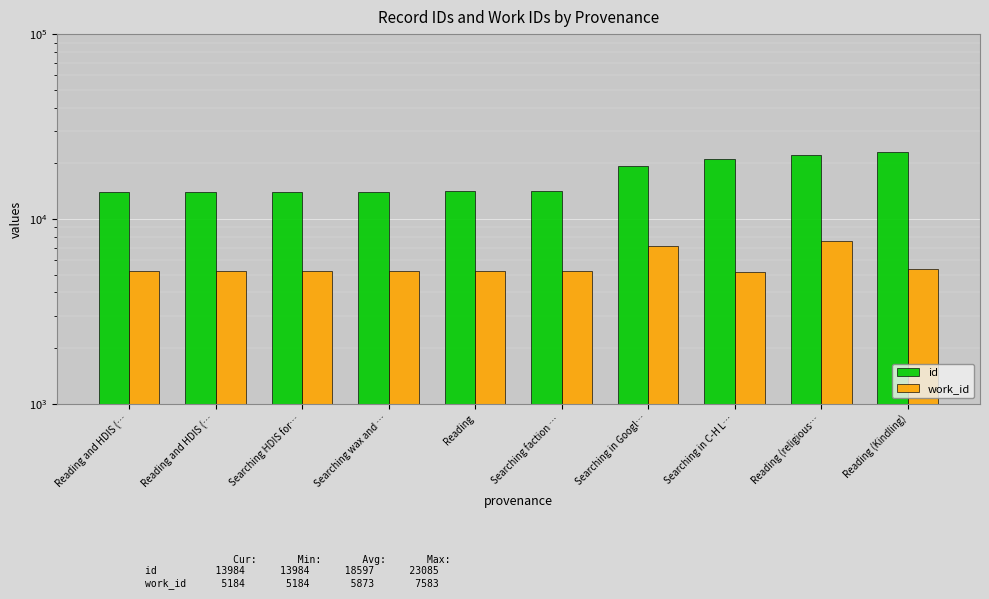

Reading left to right, list all the values displayed in this chart.

id: 13984	13985	13989	14052	14109	14148	19250	21219	22154	23085
work_id: 5198	5198	5199	5223	5229	5251	7106	5184	7583	5343